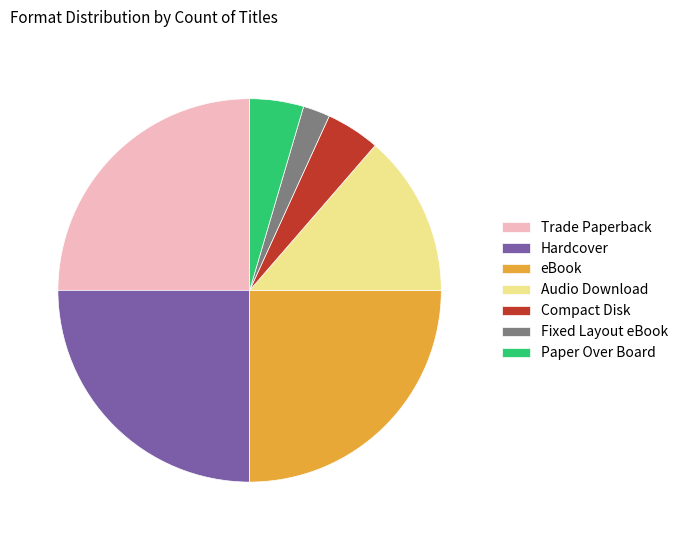

Is it true that eBook is 34% of the pie?

False